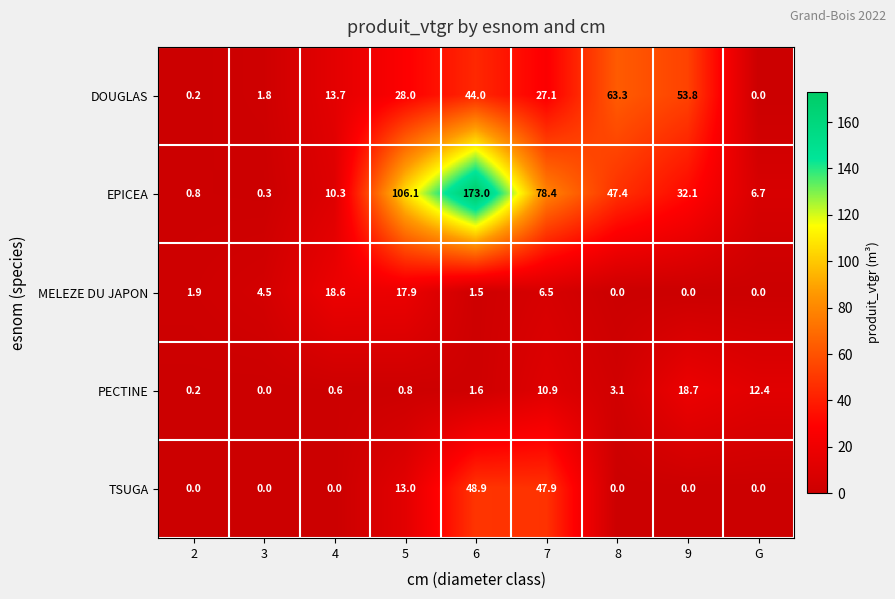

Between 5 and 8, which series saw the biggest shift?

EPICEA